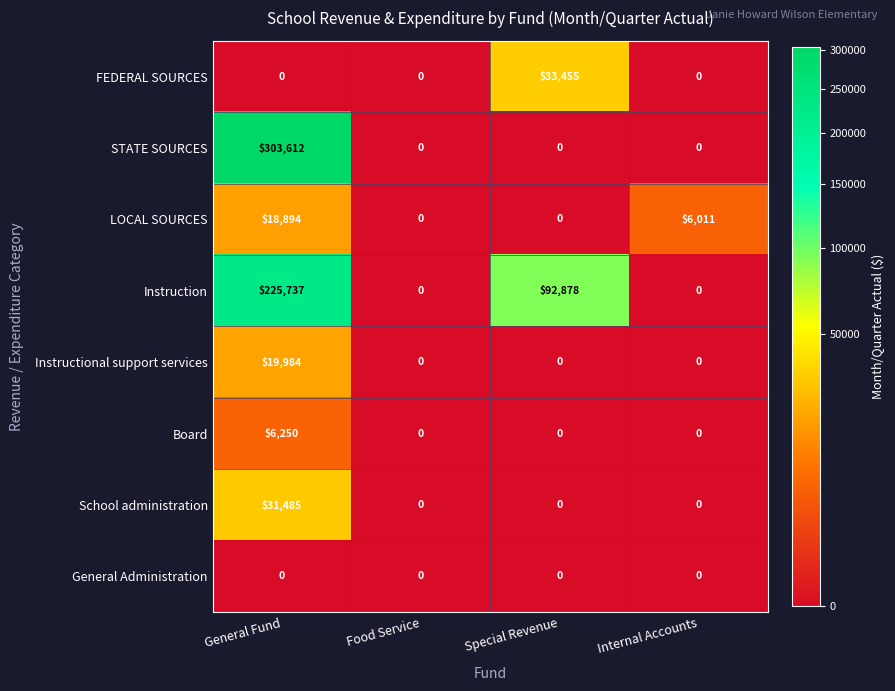

Between Food Service and Special Revenue, which series saw the biggest shift?

Instruction